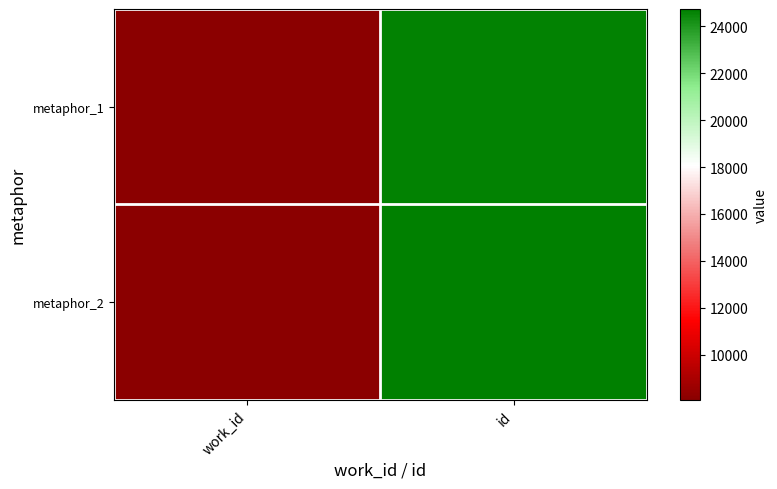

What is the total value across all series at id?

49392